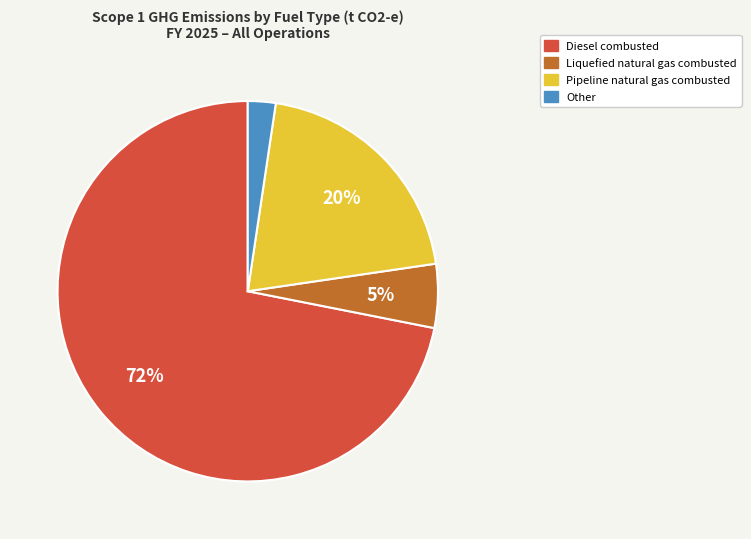

Is there a majority slice in this chart?

Yes